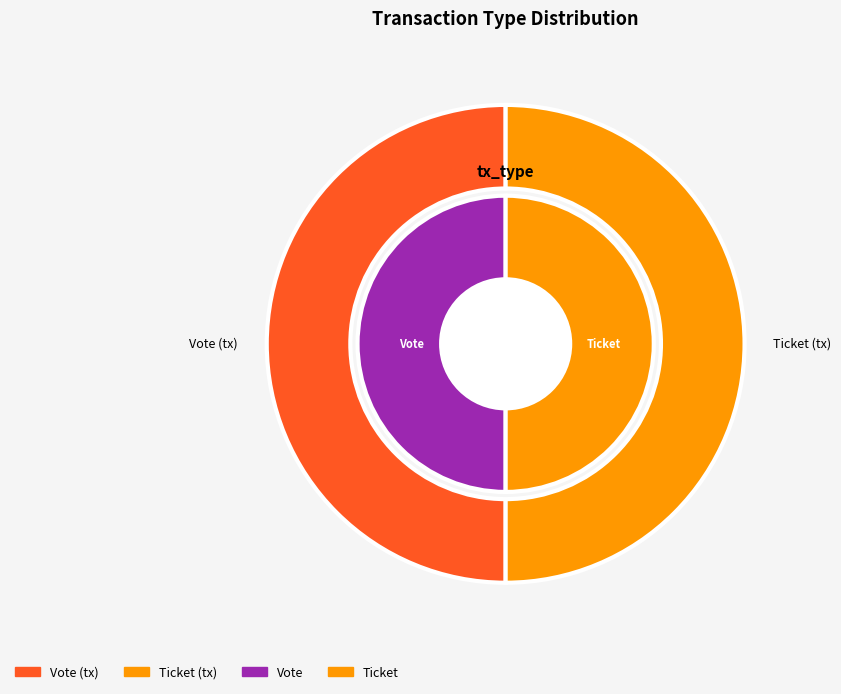

Does Vote account for over 50% of the chart?

Yes